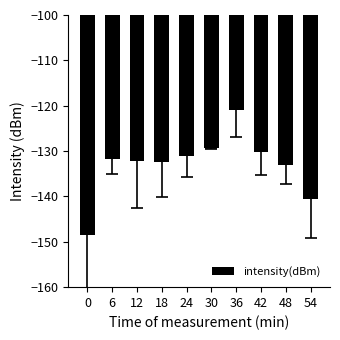

How many data points does each series have?

10